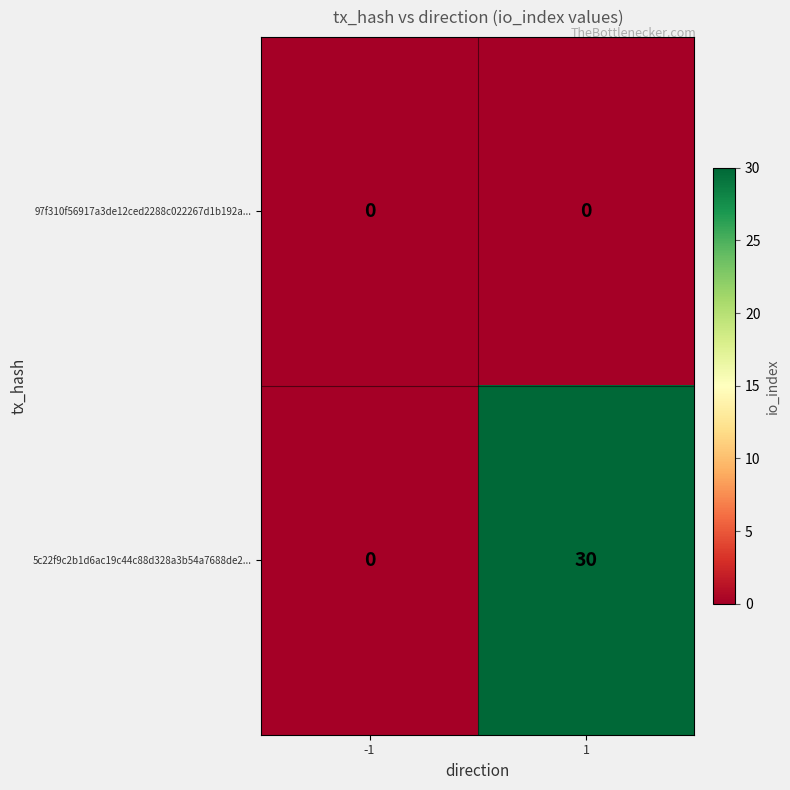

What is the difference between the 5c22f9c2b1d6ac19c44c88d328a3b54a7688de2... values at 1 and -1?

30